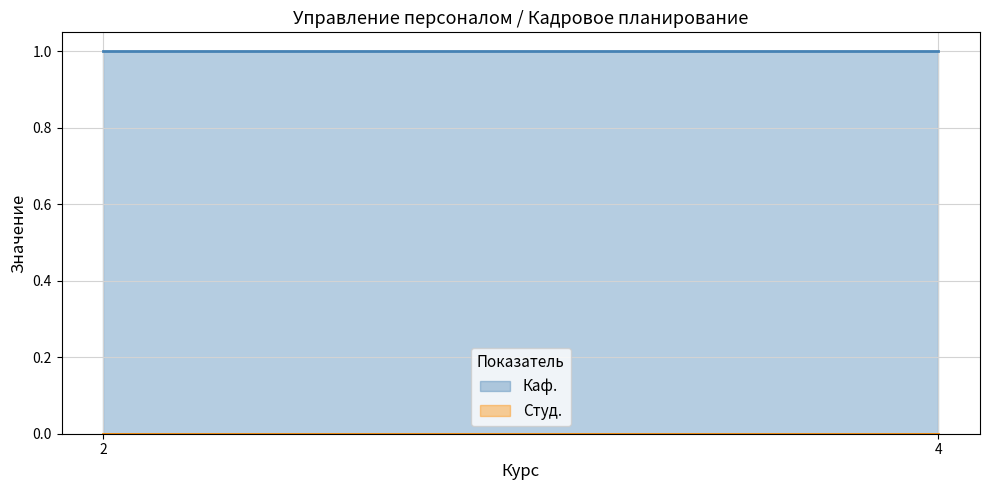

Between 2 and 4, which series saw the biggest shift?

Каф.